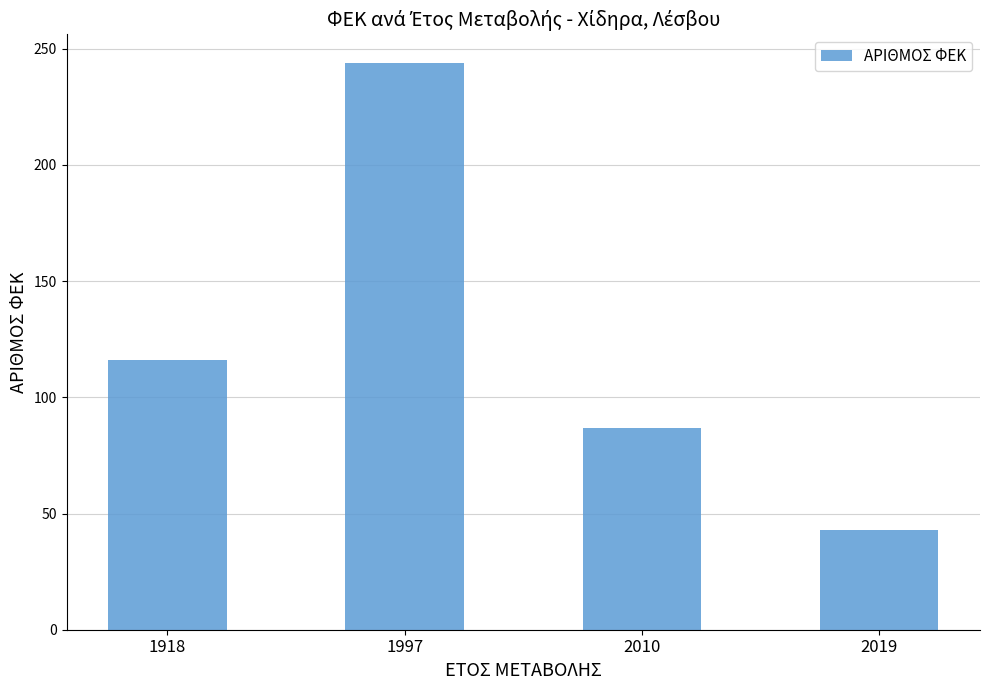

What value does the data have at 1918?

116